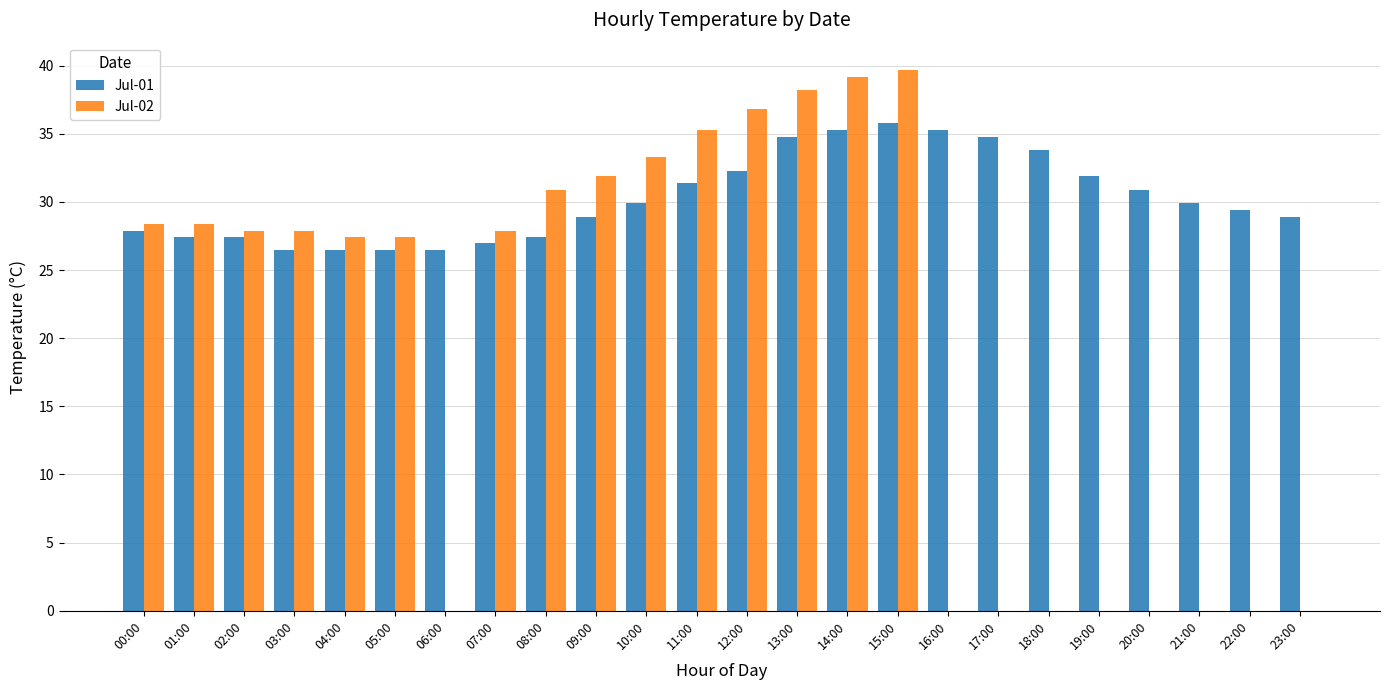

Which series has the largest total across all categories?

Jul-01